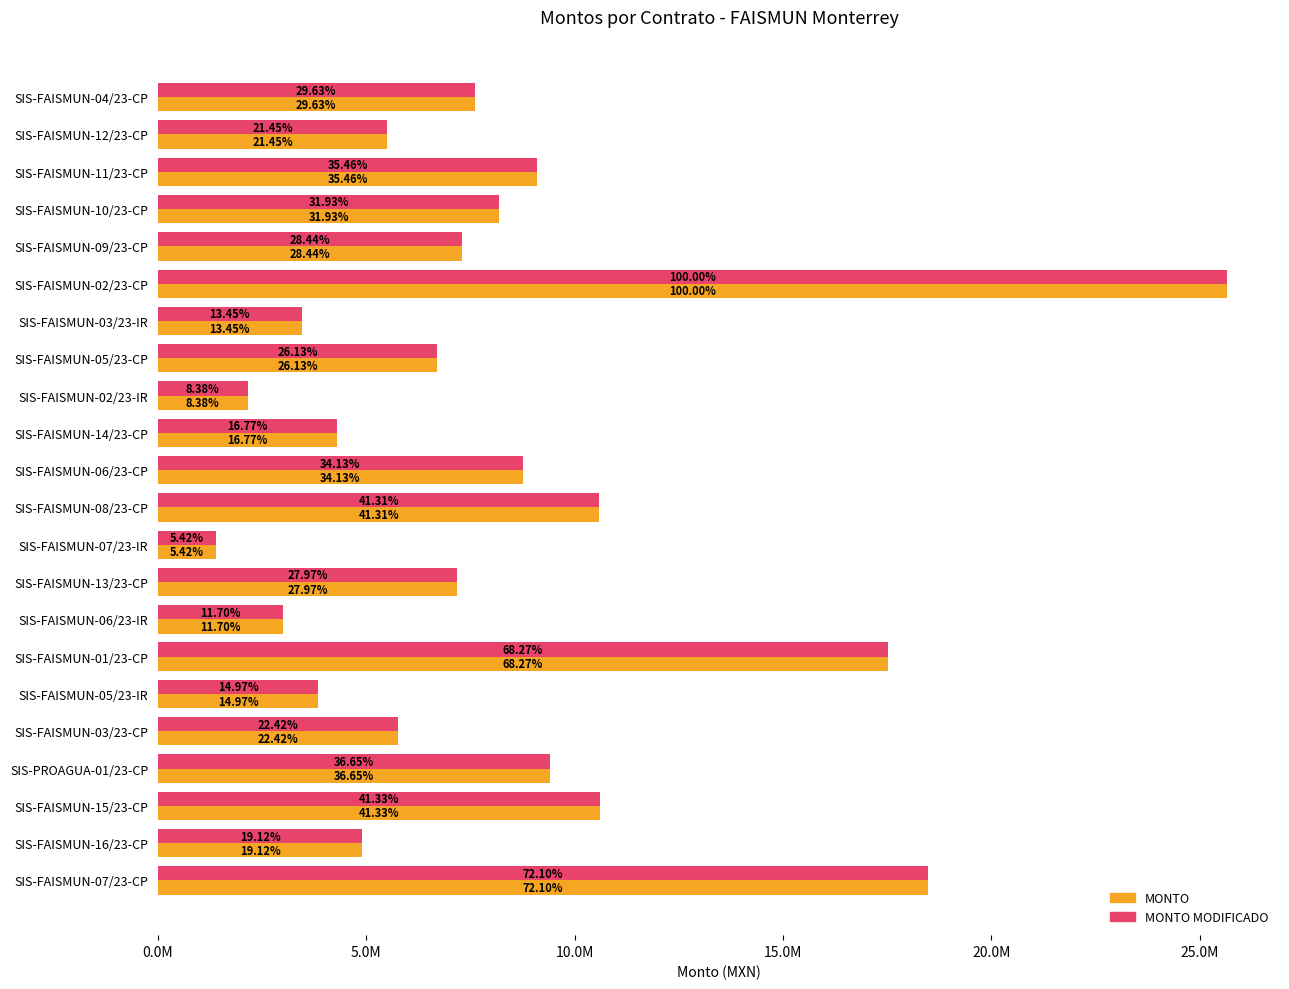

What are all the series names shown in the legend?

MONTO, MONTO MODIFICADO